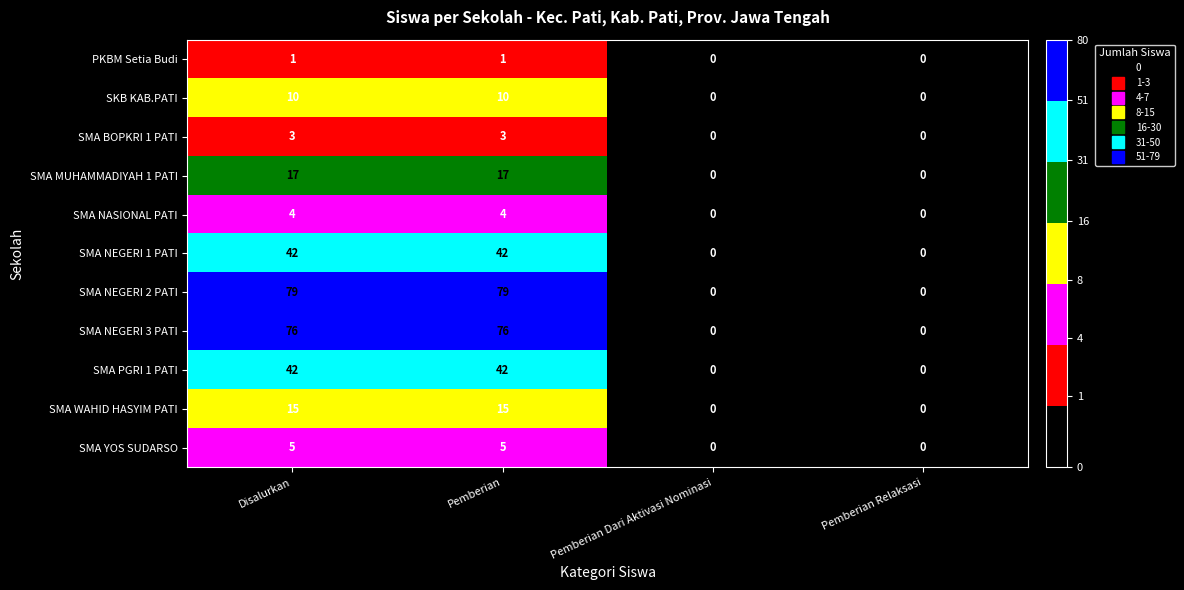

Count the SMA BOPKRI 1 PATI values in the range 0 to 3.

4